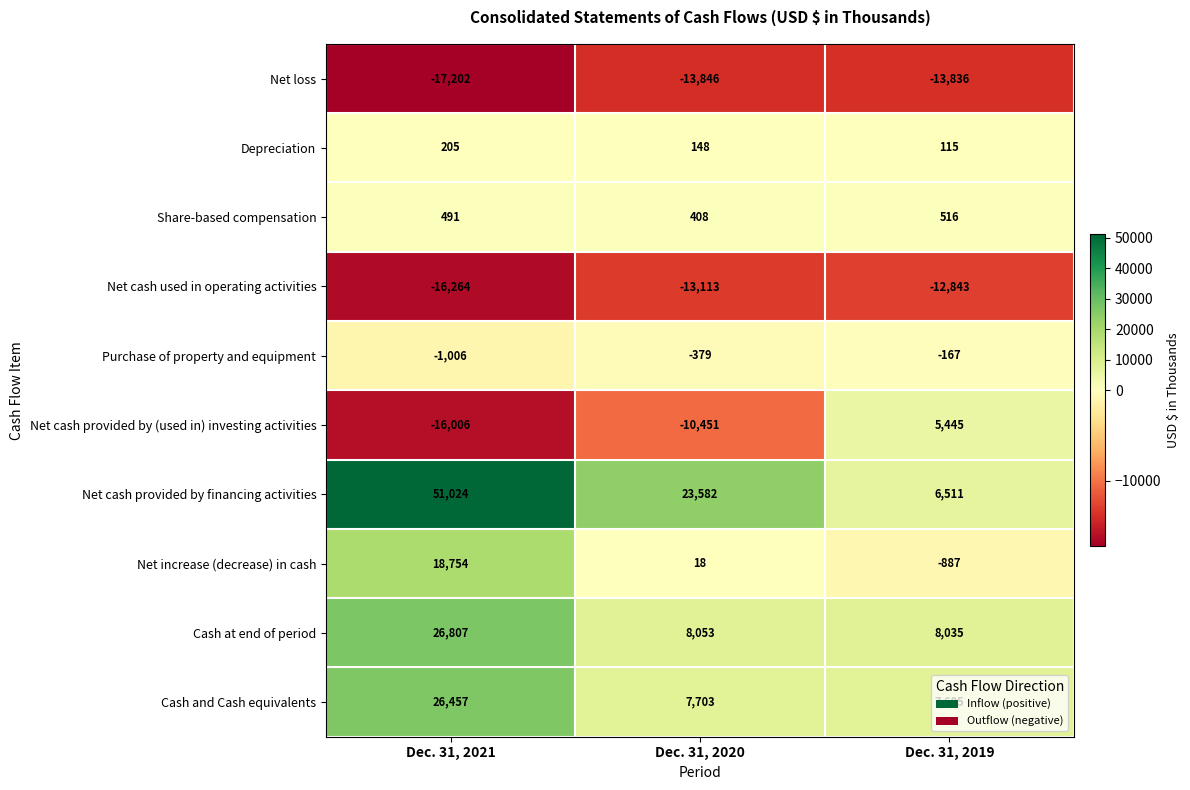

Which series has the widest spread of values?

Net cash provided by financing activities